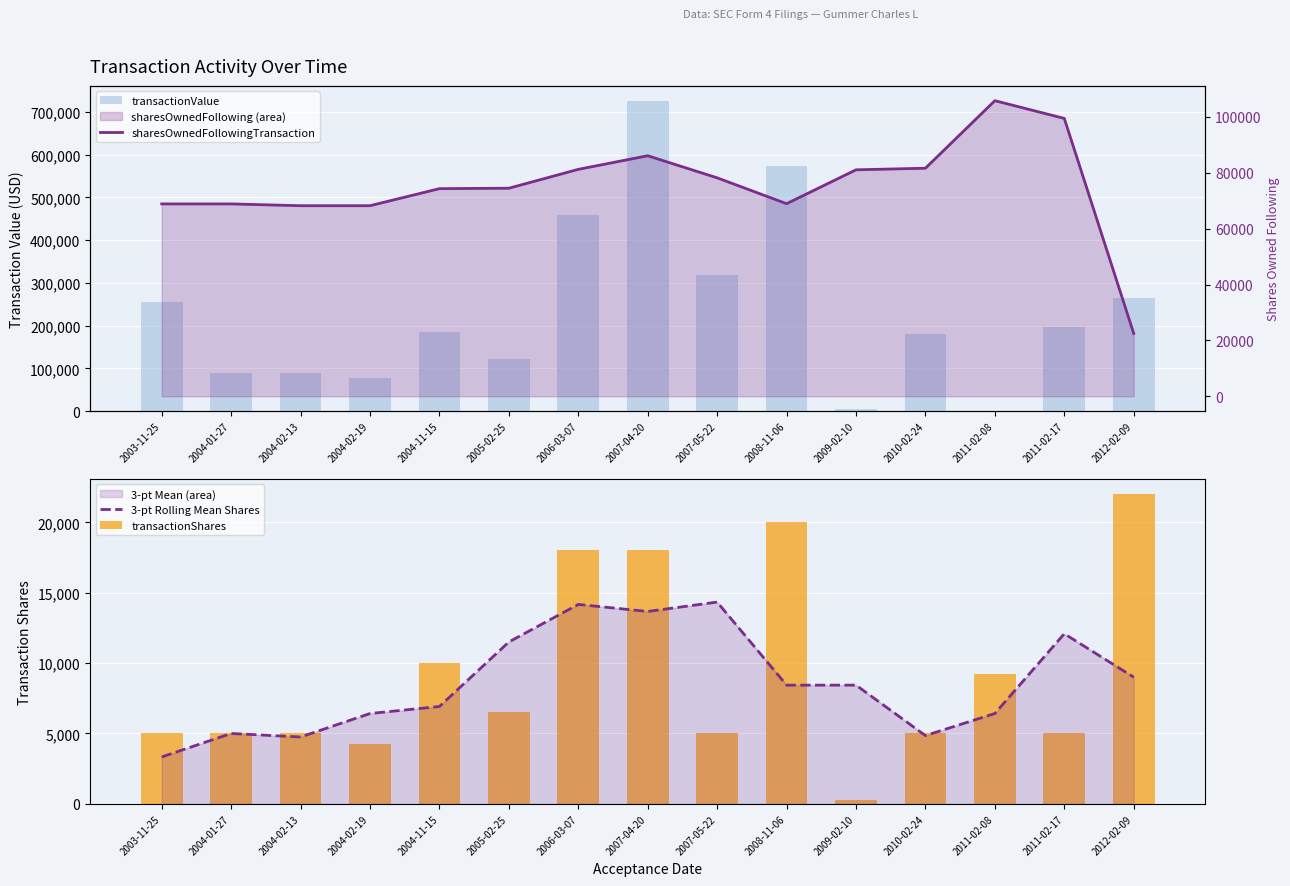

What position from the left is 2008-11-06?

10